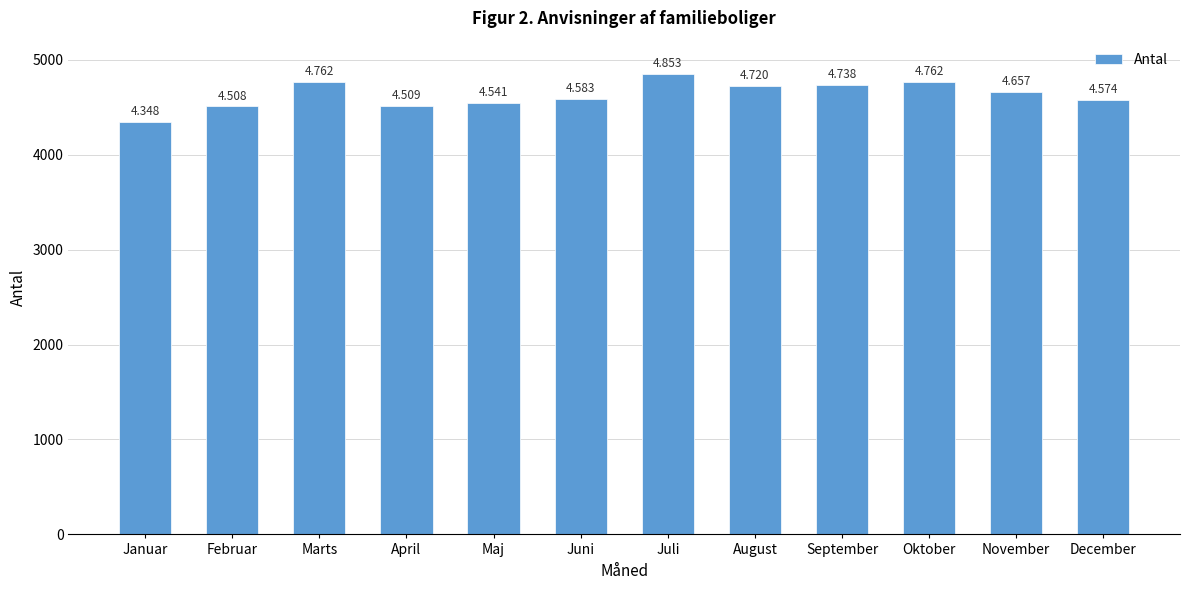

How many bars are there in total?

12